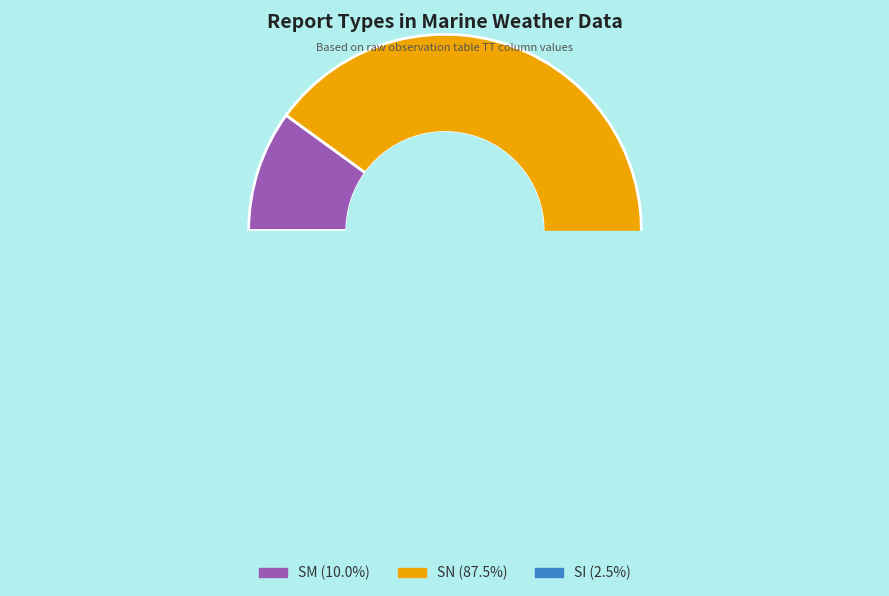

Count the number of slices in the pie.

3